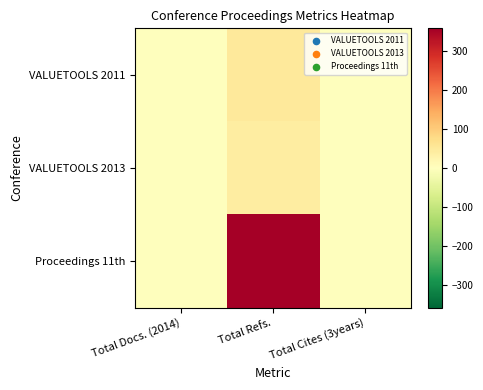

Reading right to left, what are all the values shown in this chart?

VALUETOOLS 2011: Total Cites (3years)=0	Total Refs.=49	Total Docs. (2014)=0
VALUETOOLS 2013: Total Cites (3years)=0	Total Refs.=41	Total Docs. (2014)=0
Proceedings 11th: Total Cites (3years)=0	Total Refs.=358	Total Docs. (2014)=0